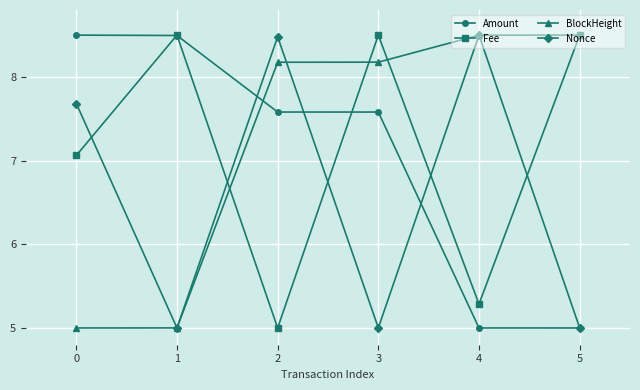

What is the value of the BlockHeight point at the 1st from the left?

5.0